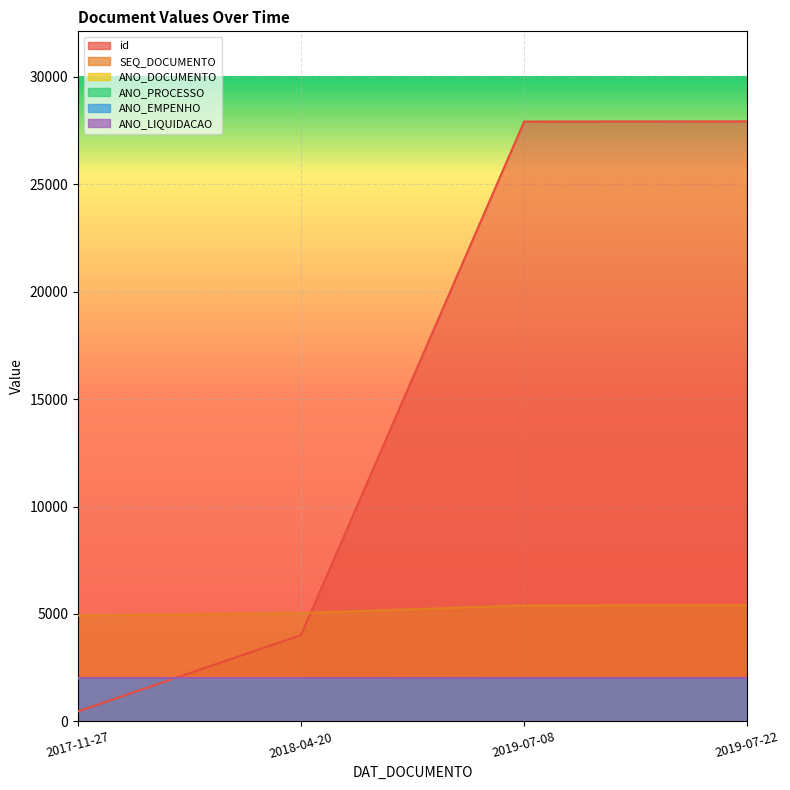

At how many categories does at least one series exceed 25147?

2